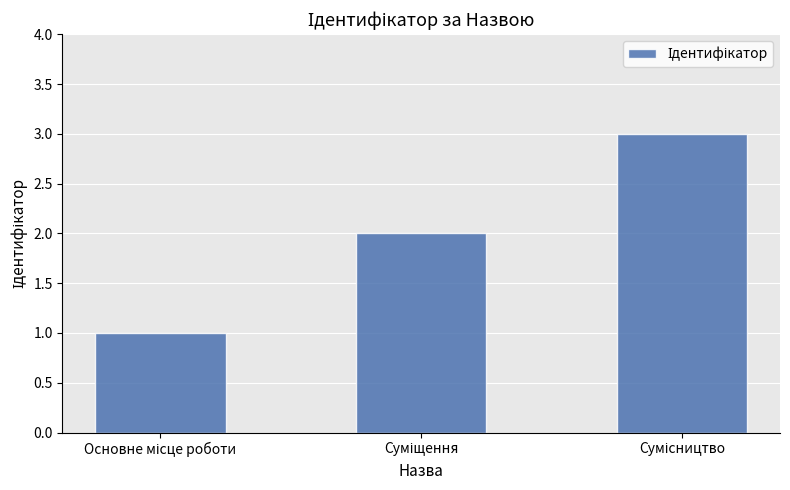

What is the sum of all values?

6